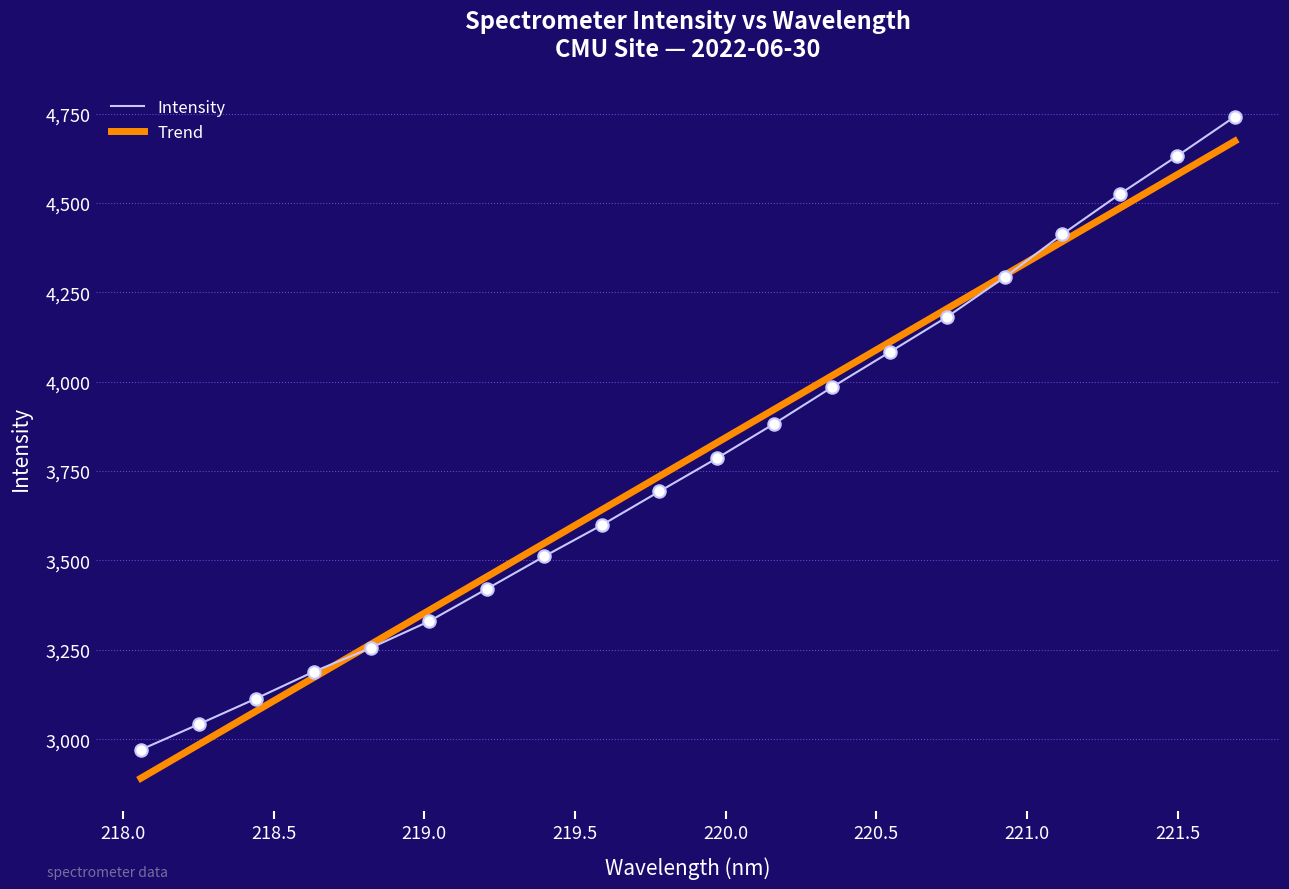

What is the maximum value shown in the chart?

4741.6